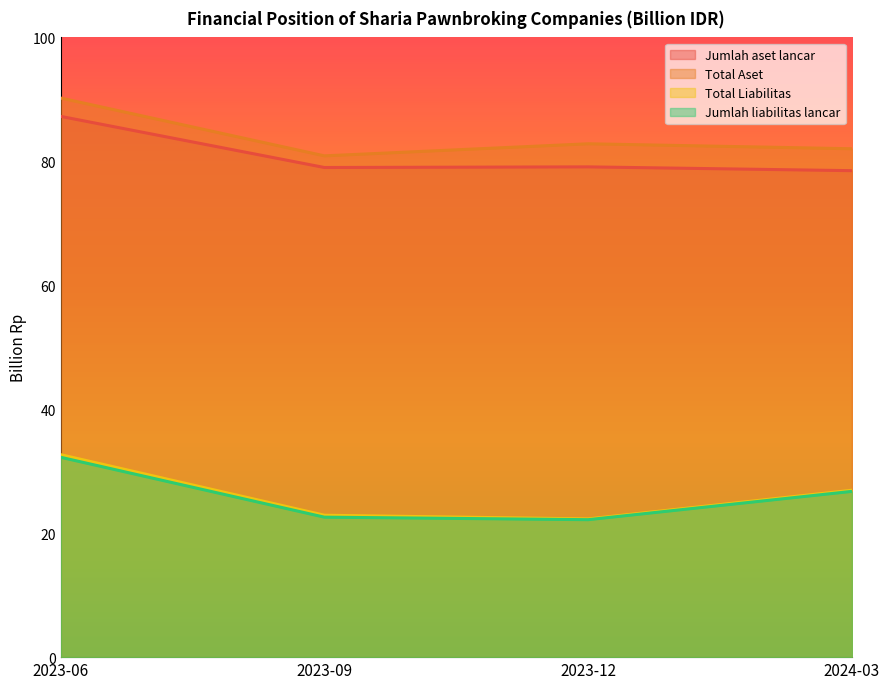

Rank the categories by Total Aset value from highest to lowest.

2023-06, 2023-12, 2024-03, 2023-09